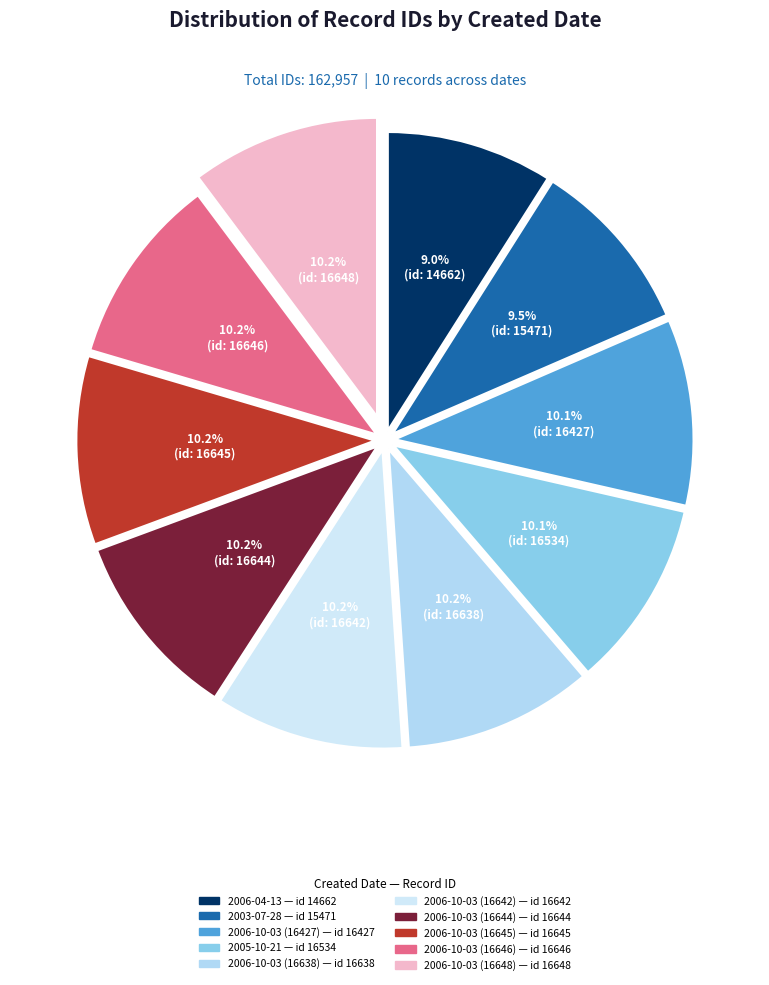

Combined, what portion of the pie is 2006-10-03 (16648) and 2006-10-03 (16427)?

20.3%